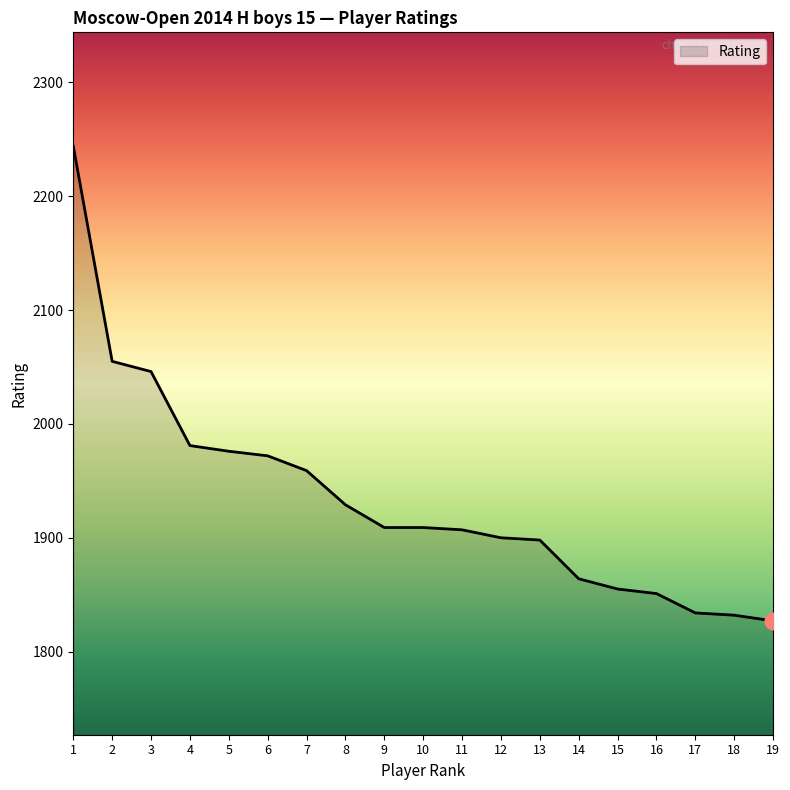

What is the greatest value displayed?

2244